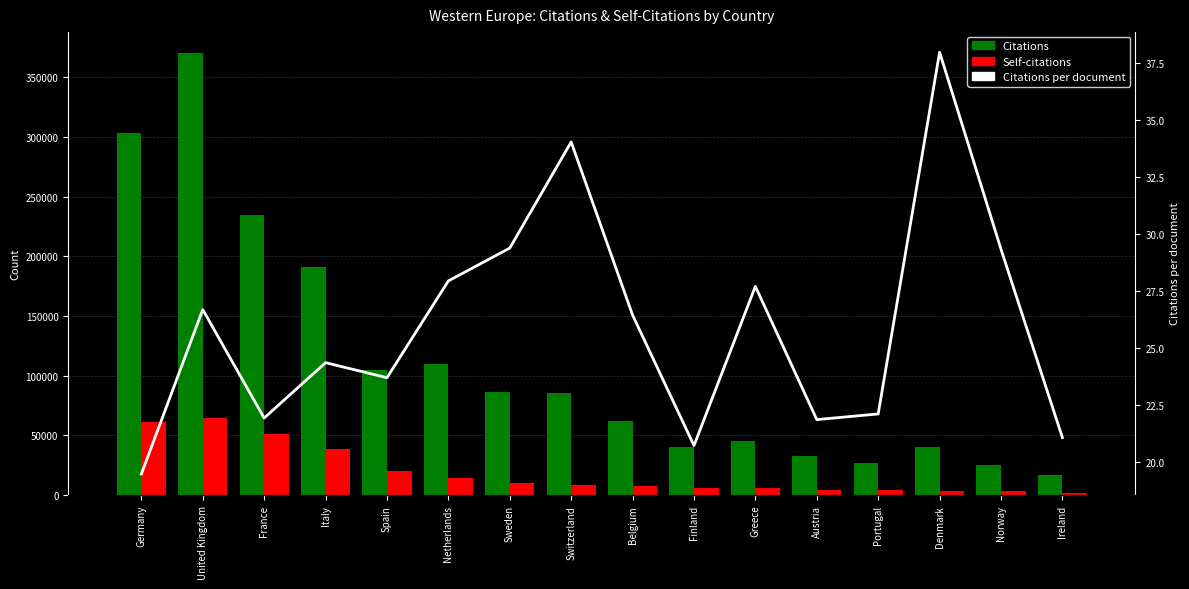

The Self-citations series shows 5427.7 at Norway. True or false?

False